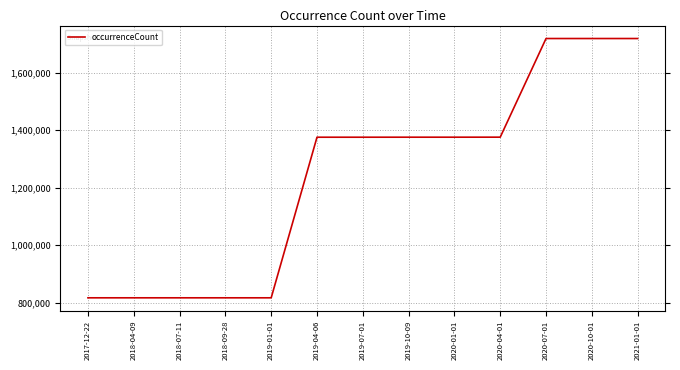

What is the difference between the values at 2019-10-09 and 2020-07-01?

343140